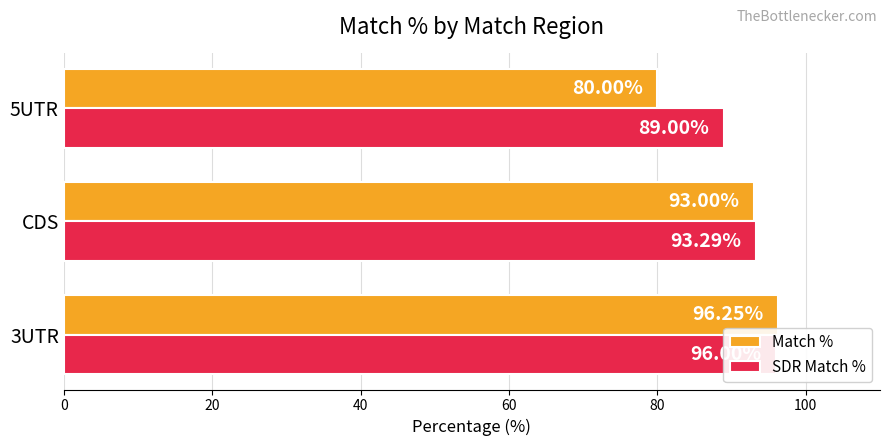

At how many categories does at least one series exceed 81?

3